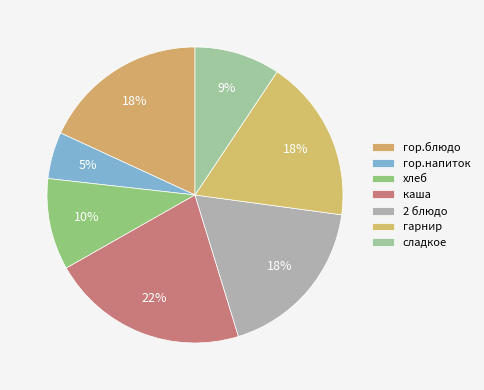

How many segments does this pie chart have?

7